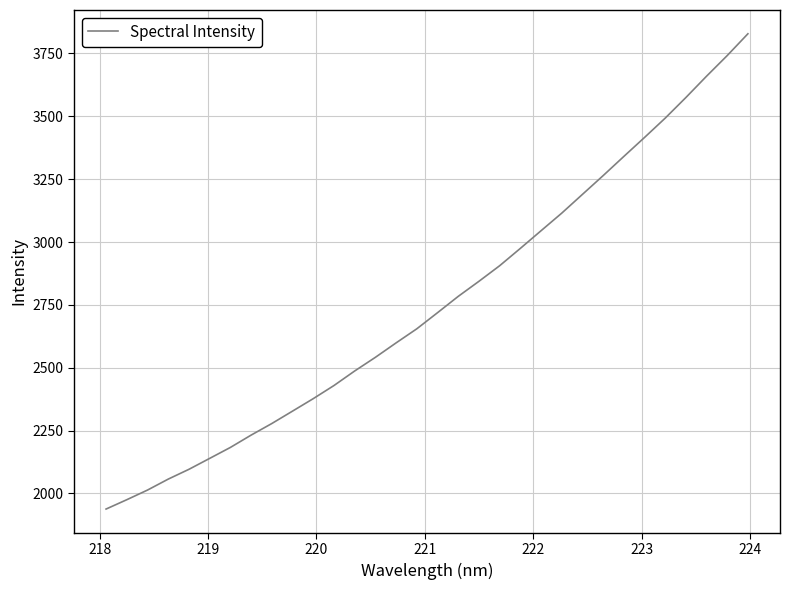

Is this an area chart (filled region under the line)?

No